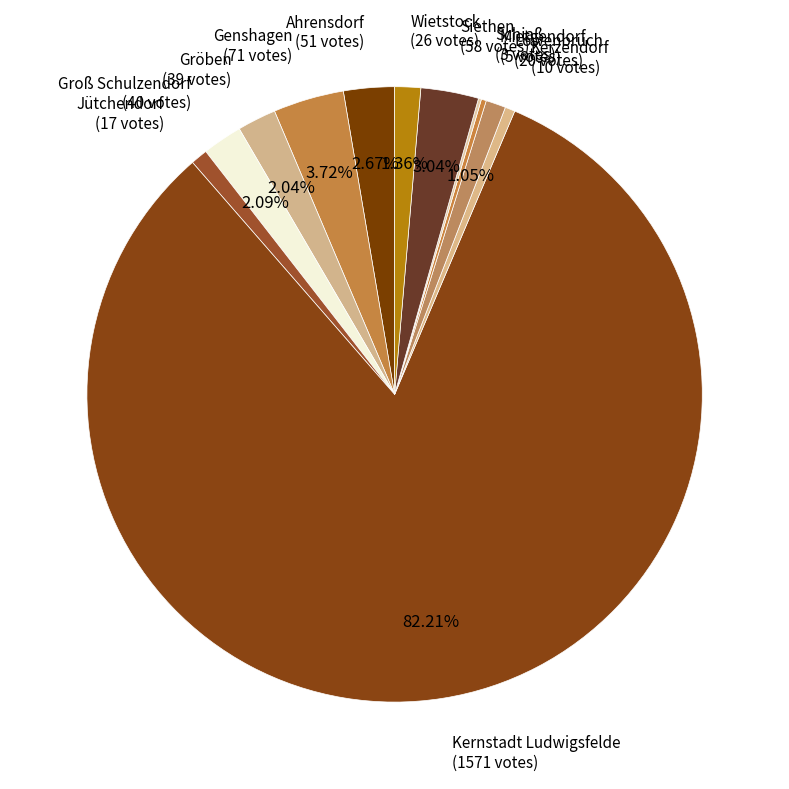

Is there a majority slice in this chart?

Yes